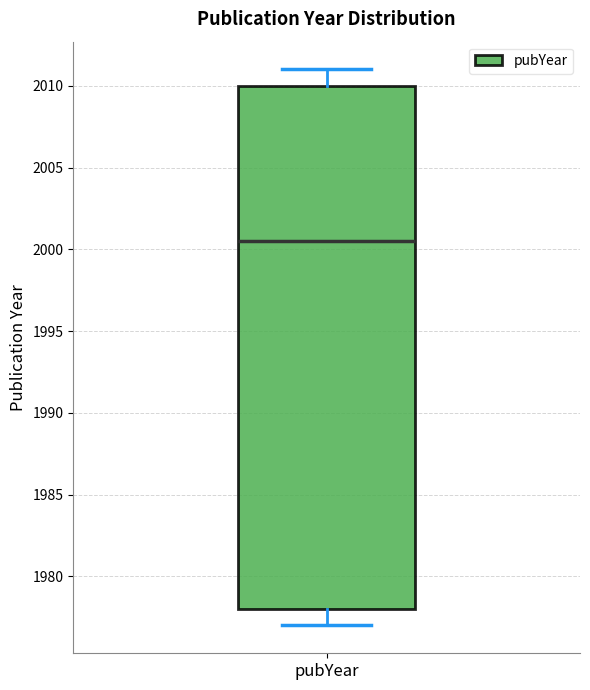

Where does the lower whisker of the box for pubYear end on the y-axis? The values are not printed on the chart, so give them approximately, as read against the axis.

1977.0